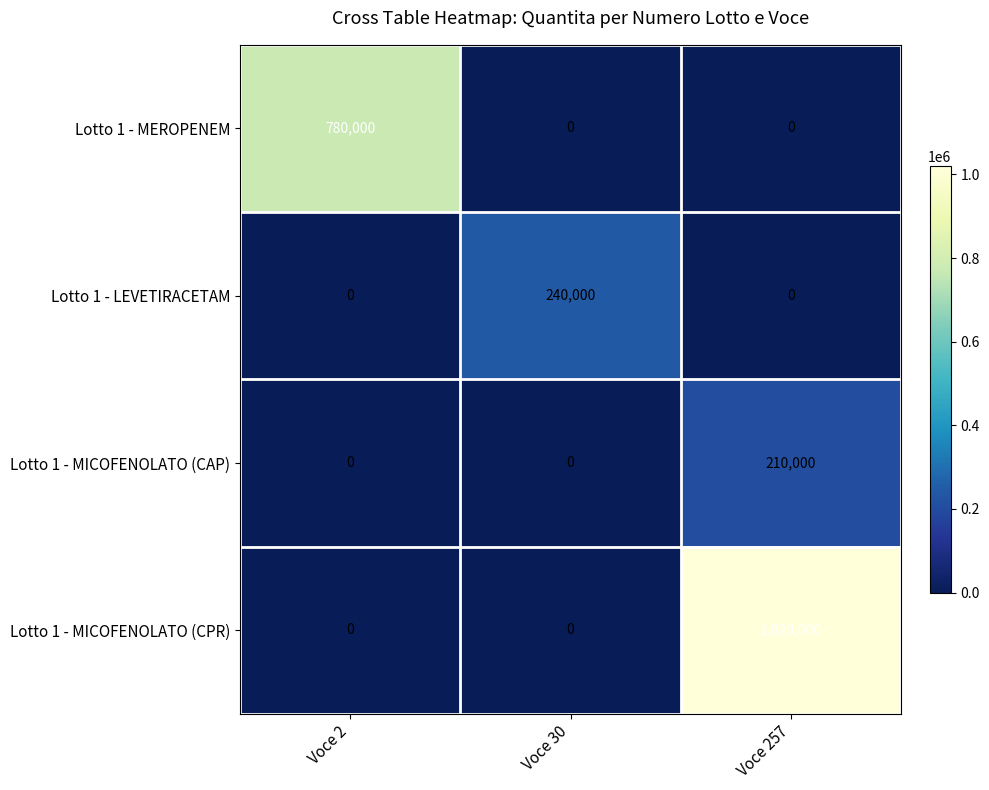

What value does the Lotto 1 - LEVETIRACETAM series have at Voce 30, to the nearest 10?

240000